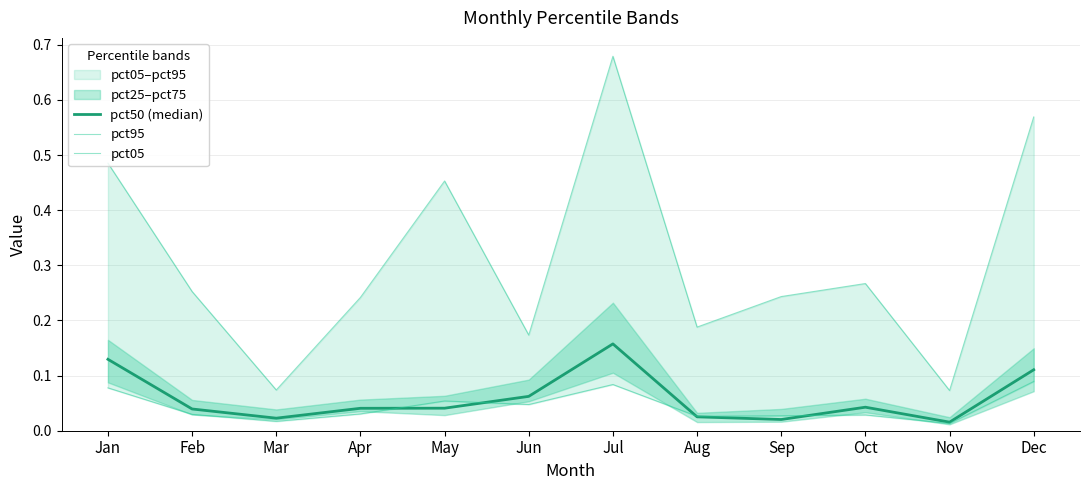

At which category is the sum across all series the highest?

Jul